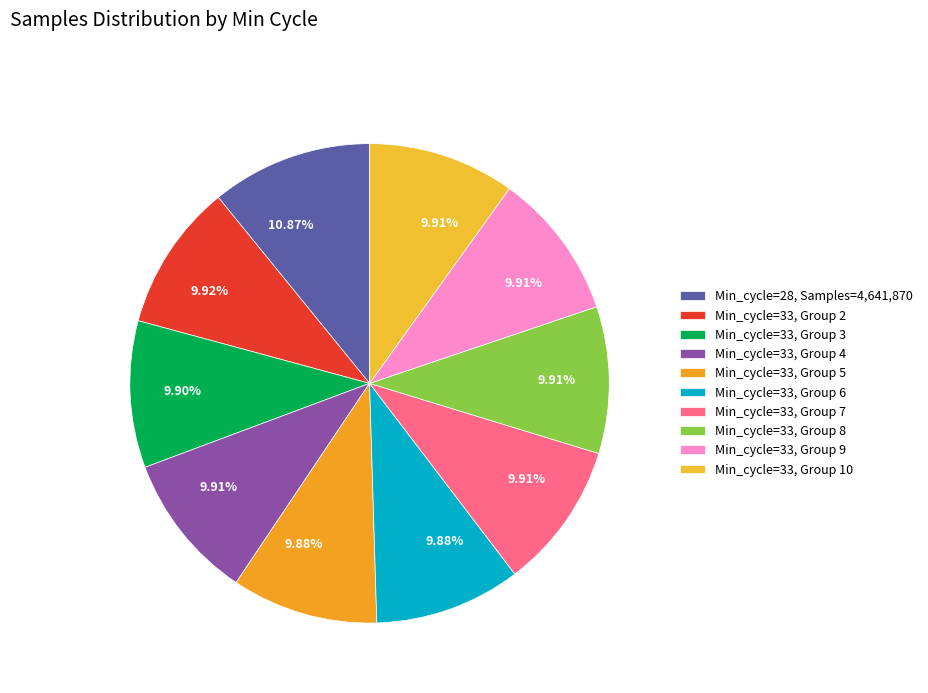

Count the number of slices in the pie.

10